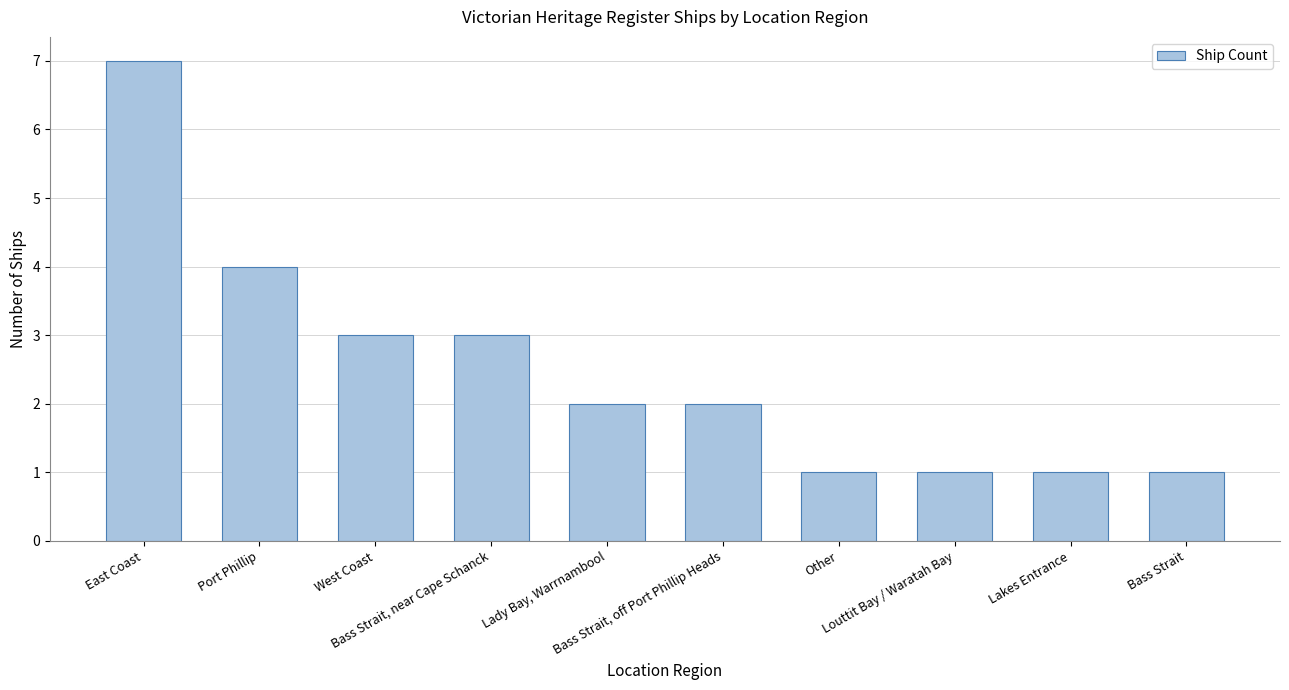

Reading right to left, list all the values displayed in this chart.

Bass Strait=1	Lakes Entrance=1	Louttit Bay / Waratah Bay=1	Other=1	Bass Strait, off Port Phillip Heads=2	Lady Bay, Warrnambool=2	Bass Strait, near Cape Schanck=3	West Coast=3	Port Phillip=4	East Coast=7